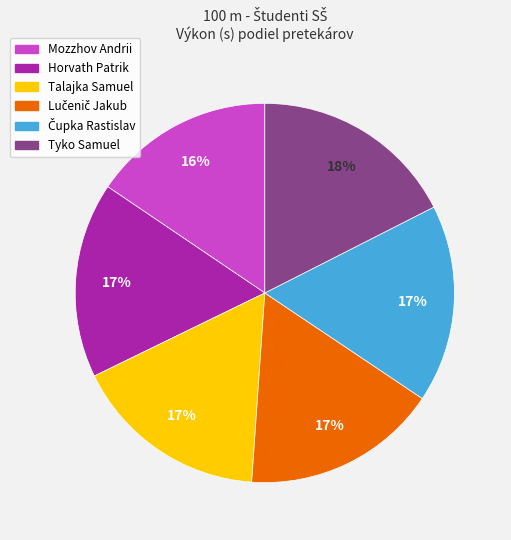

To the nearest percent, what is the difference between the largest and smallest slice percentages?

2%